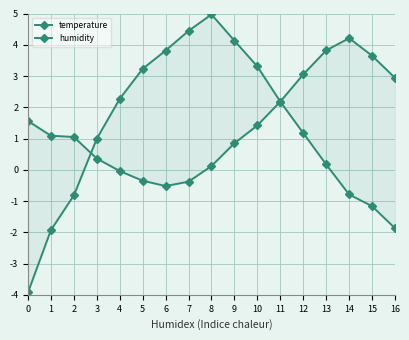

Rank the categories by humidity value from lowest to highest.

0, 1, 16, 15, 2, 14, 13, 3, 12, 11, 4, 5, 10, 6, 9, 7, 8